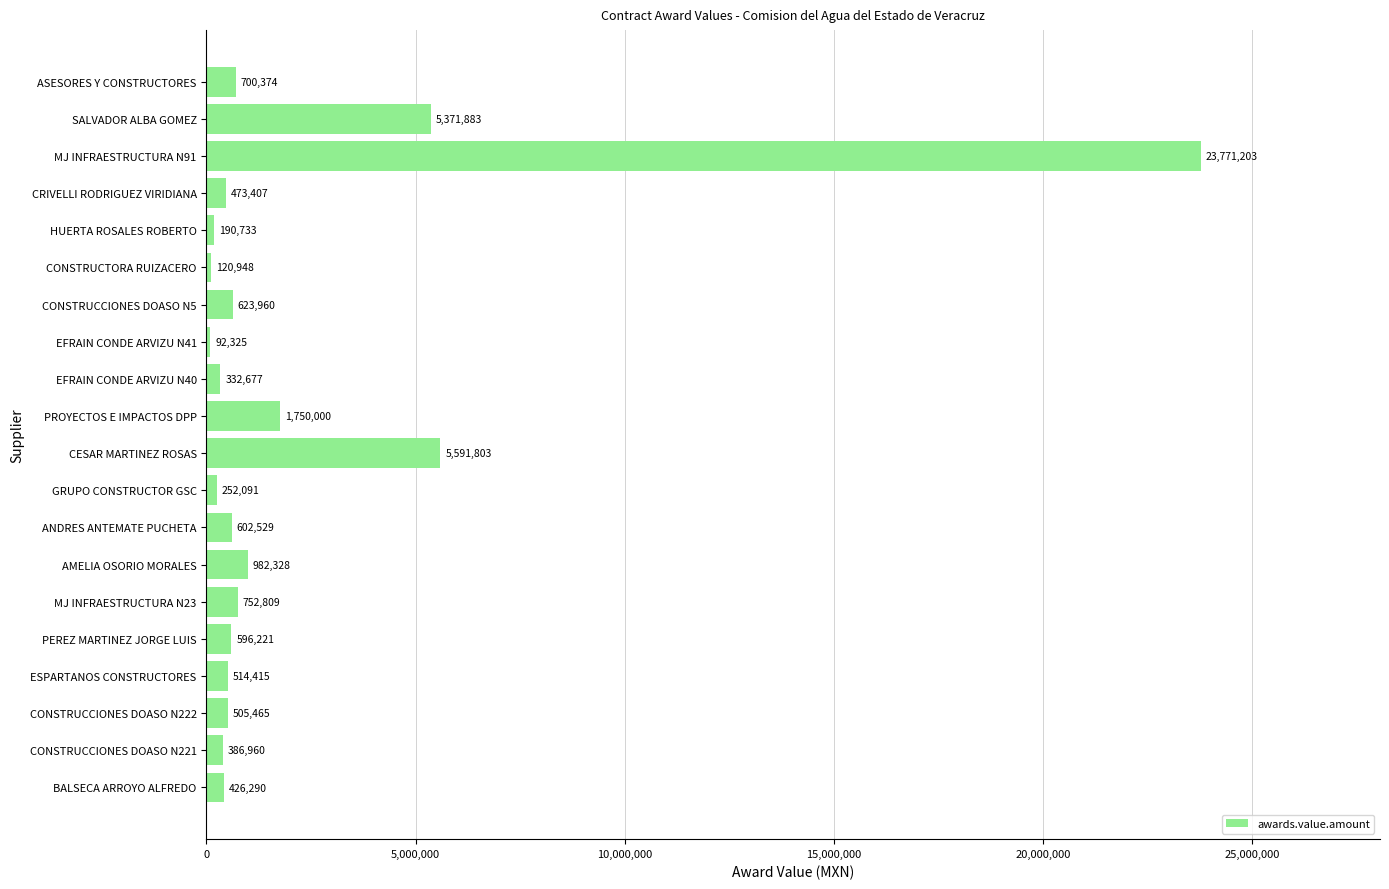

How many values are below 596220?

10